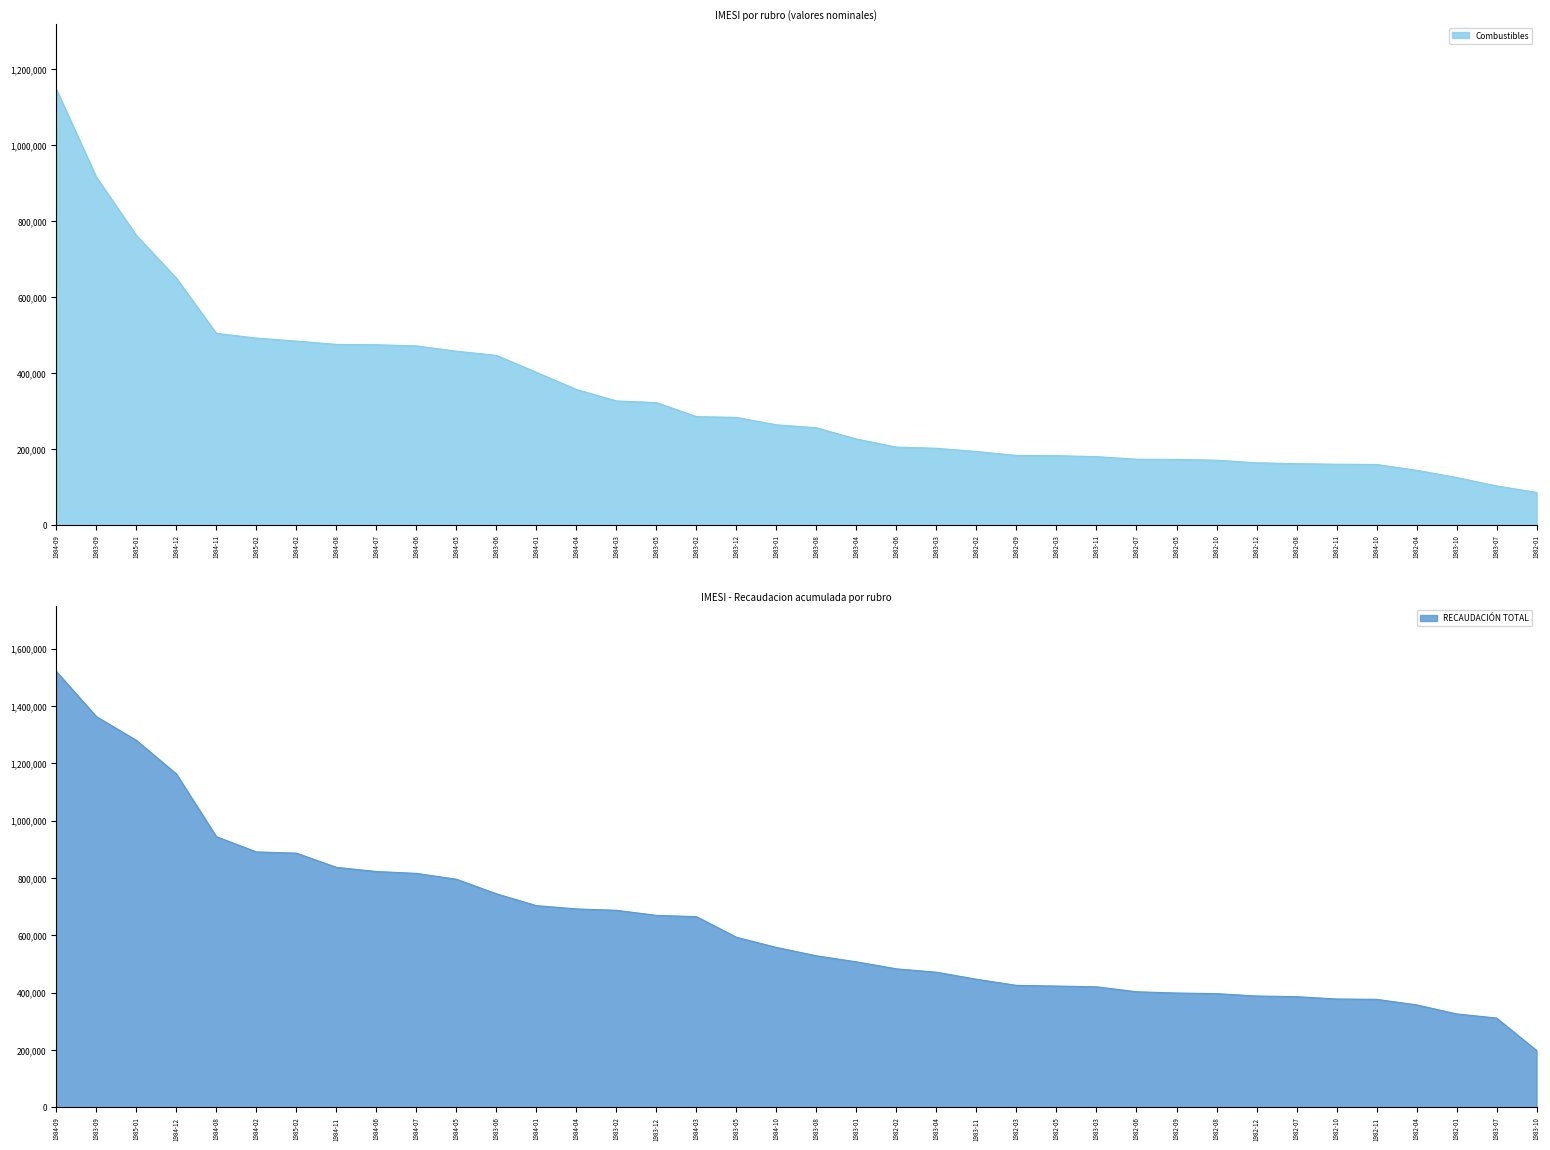

At which label does Combustibles reach its peak?

1984-09